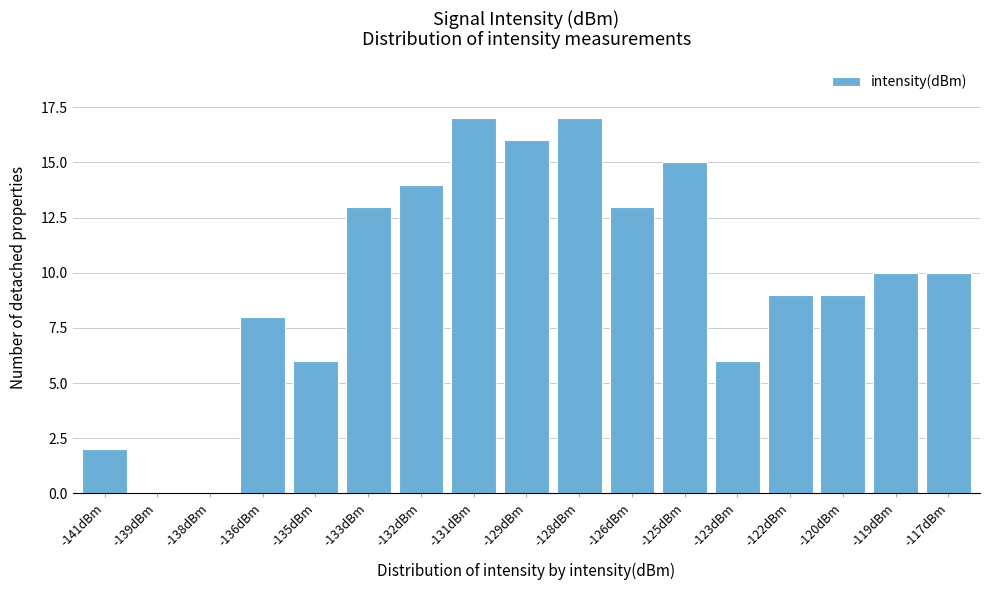

Reading right to left, transcribe all the data shown in this chart.

-117dBm=10	-119dBm=10	-120dBm=9	-122dBm=9	-123dBm=6	-125dBm=15	-126dBm=13	-128dBm=17	-129dBm=16	-131dBm=17	-132dBm=14	-133dBm=13	-135dBm=6	-136dBm=8	-138dBm=0	-139dBm=0	-141dBm=2